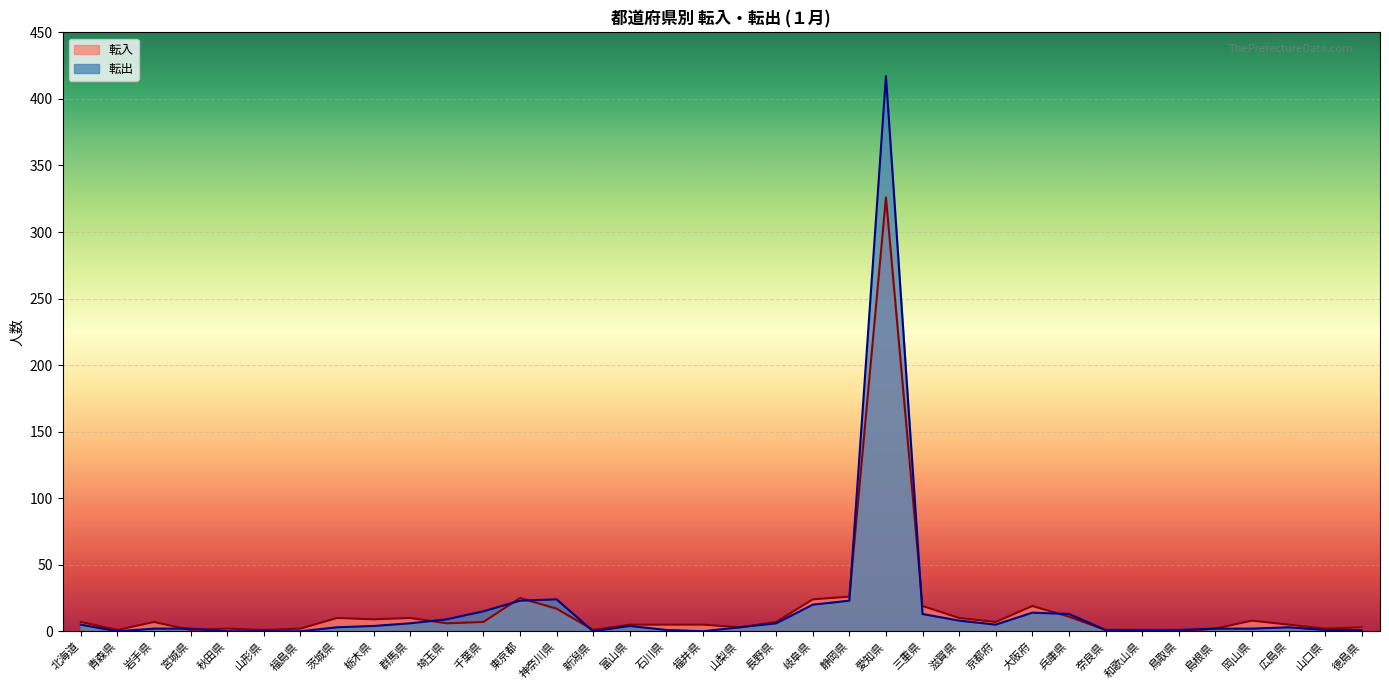

What is the average value of the 転入 series?

17